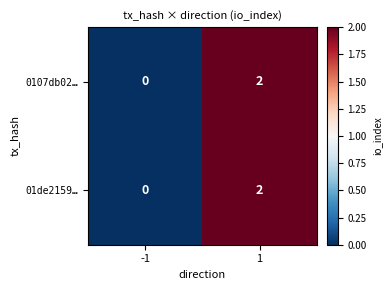

How many data points does each series have?

2